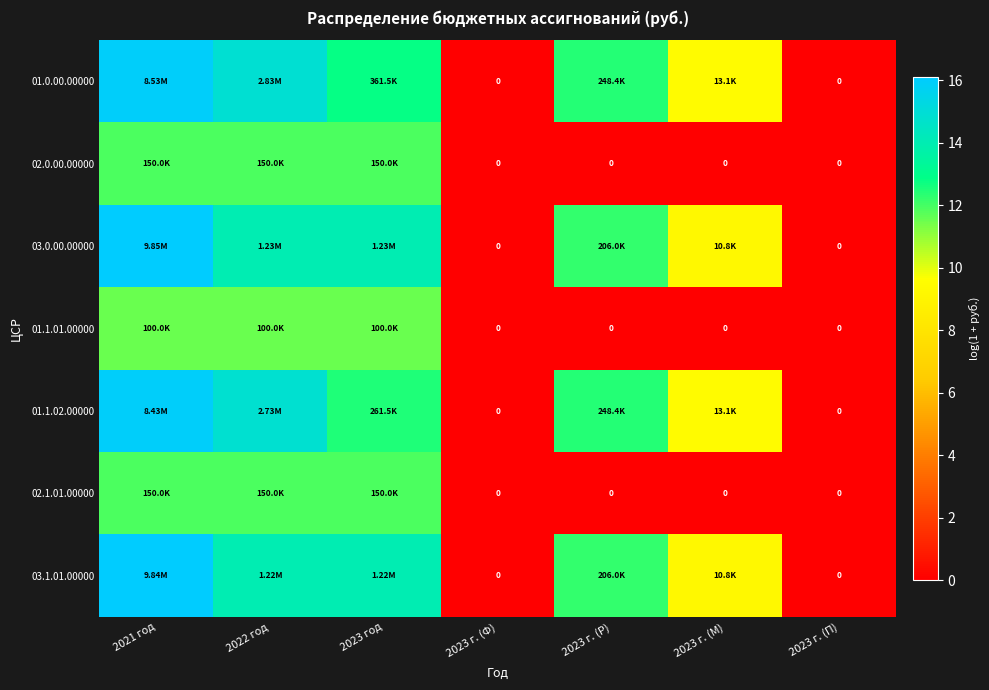

Is it true that 02.0.00.00000 equals 0.0 at 2023 г. (Р)?

True